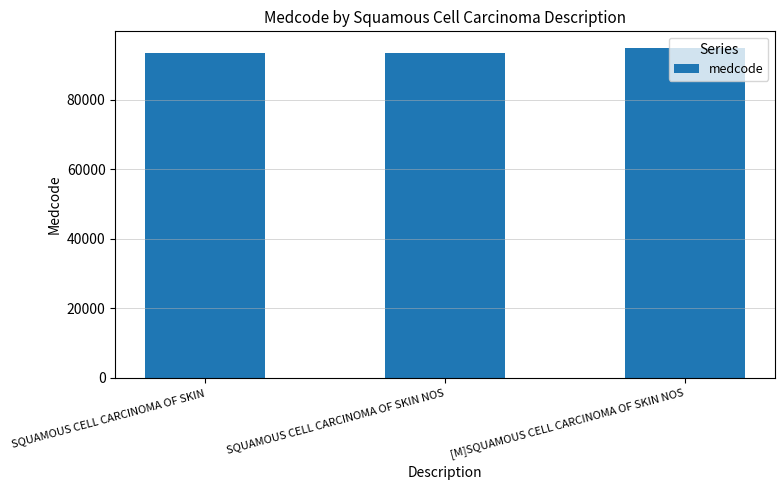

Is it true that the value at [M]SQUAMOUS CELL CARCINOMA OF SKIN NOS is 94873?

True